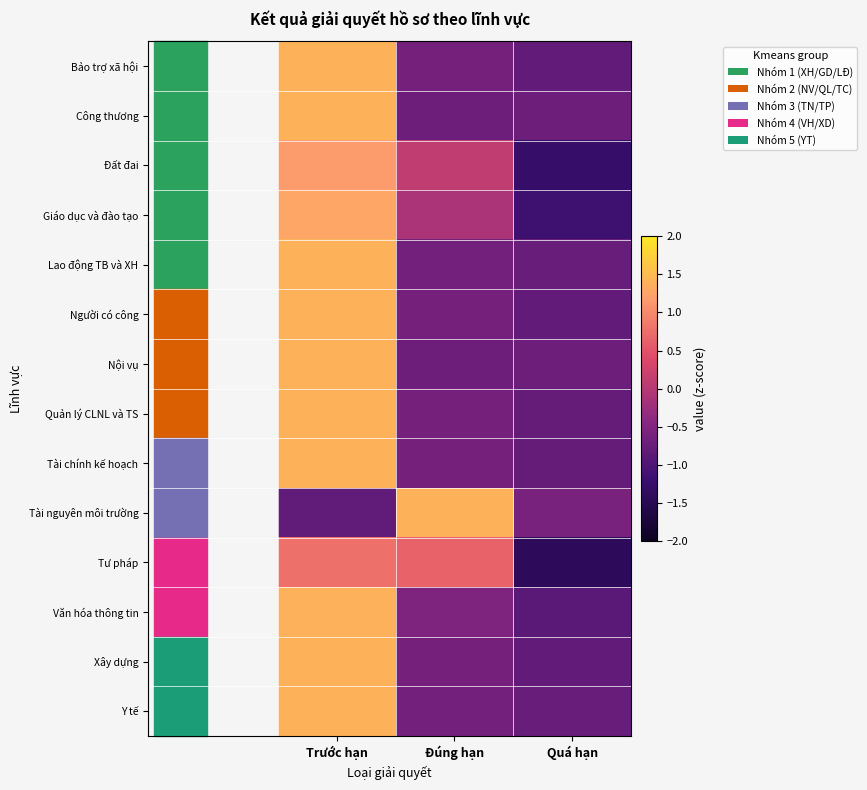

Reading left to right, list all the values displayed in this chart.

Bảo trợ xã hội: Trước hạn=1.4	Đúng hạn=-0.6	Quá hạn=-0.8
Công thương: Trước hạn=1.4	Đúng hạn=-0.7	Quá hạn=-0.7
Đất đai: Trước hạn=1.2	Đúng hạn=0.1	Quá hạn=-1.3
Giáo dục và đào tạo: Trước hạn=1.3	Đúng hạn=-0.1	Quá hạn=-1.2
Lao động TB và XH: Trước hạn=1.4	Đúng hạn=-0.7	Quá hạn=-0.8
Người có công: Trước hạn=1.4	Đúng hạn=-0.6	Quá hạn=-0.8
Nội vụ: Trước hạn=1.4	Đúng hạn=-0.7	Quá hạn=-0.7
Quản lý CLNL và TS: Trước hạn=1.4	Đúng hạn=-0.6	Quá hạn=-0.8
Tài chính kế hoạch: Trước hạn=1.4	Đúng hạn=-0.6	Quá hạn=-0.8
Tài nguyên môi trường: Trước hạn=-0.8	Đúng hạn=1.4	Quá hạn=-0.6
Tư pháp: Trước hạn=0.8	Đúng hạn=0.6	Quá hạn=-1.4
Văn hóa thông tin: Trước hạn=1.4	Đúng hạn=-0.5	Quá hạn=-0.9
Xây dựng: Trước hạn=1.4	Đúng hạn=-0.6	Quá hạn=-0.8
Y tế: Trước hạn=1.4	Đúng hạn=-0.6	Quá hạn=-0.8